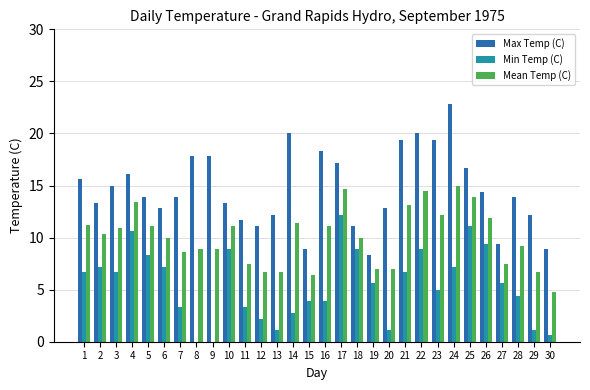

How many groups of bars are there?

30